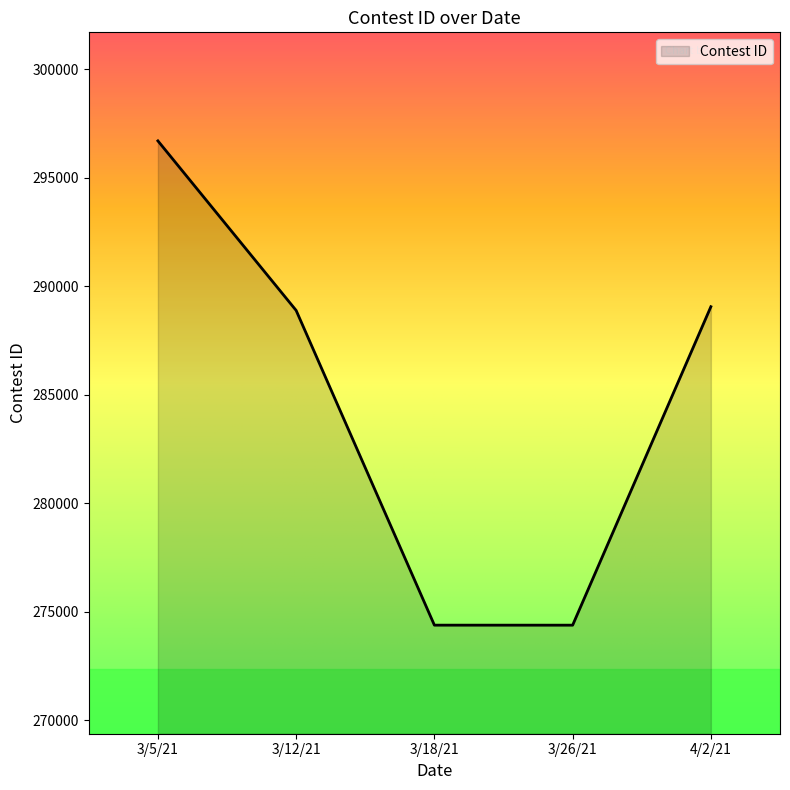

True or false: there are more than 1 points higher than both neighbors.

False